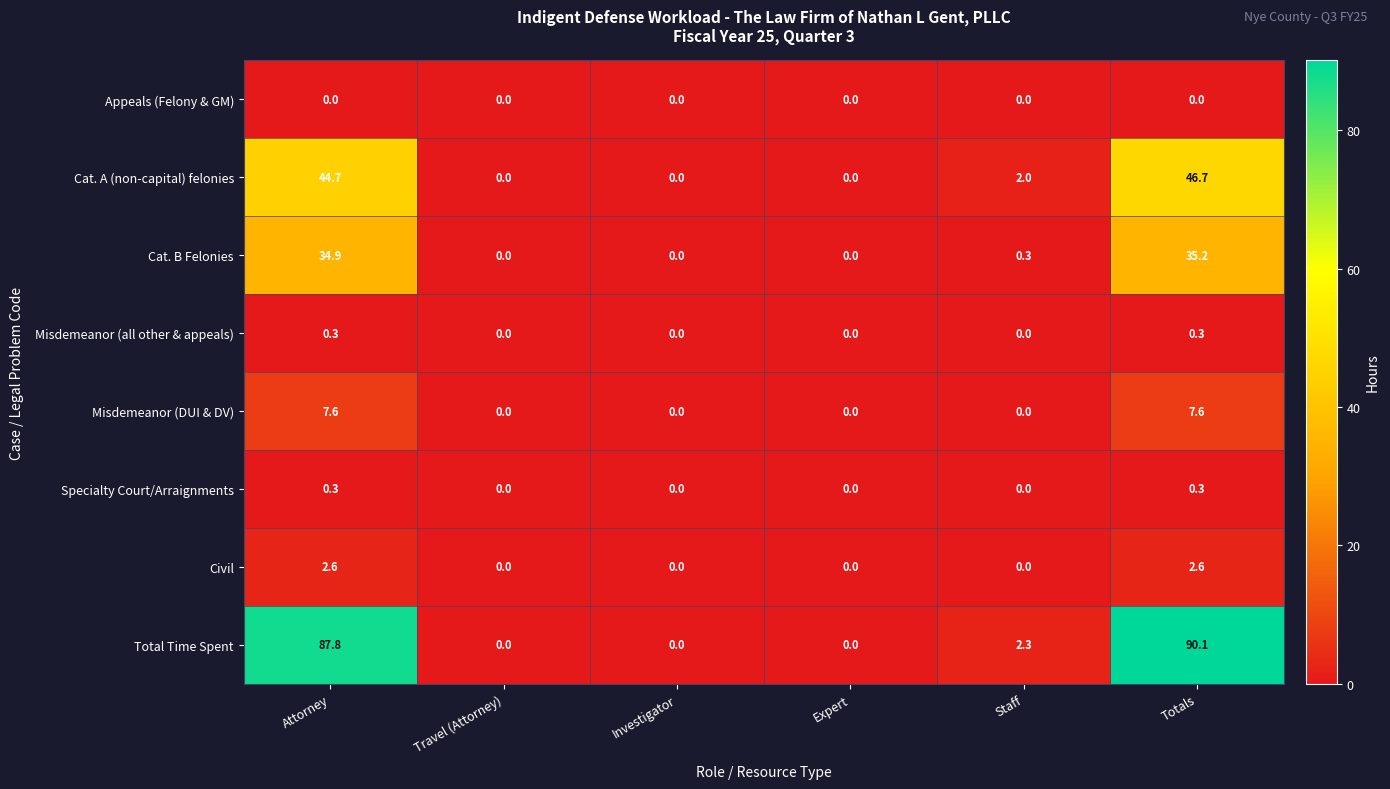

Which category has the highest value across all series?

Totals